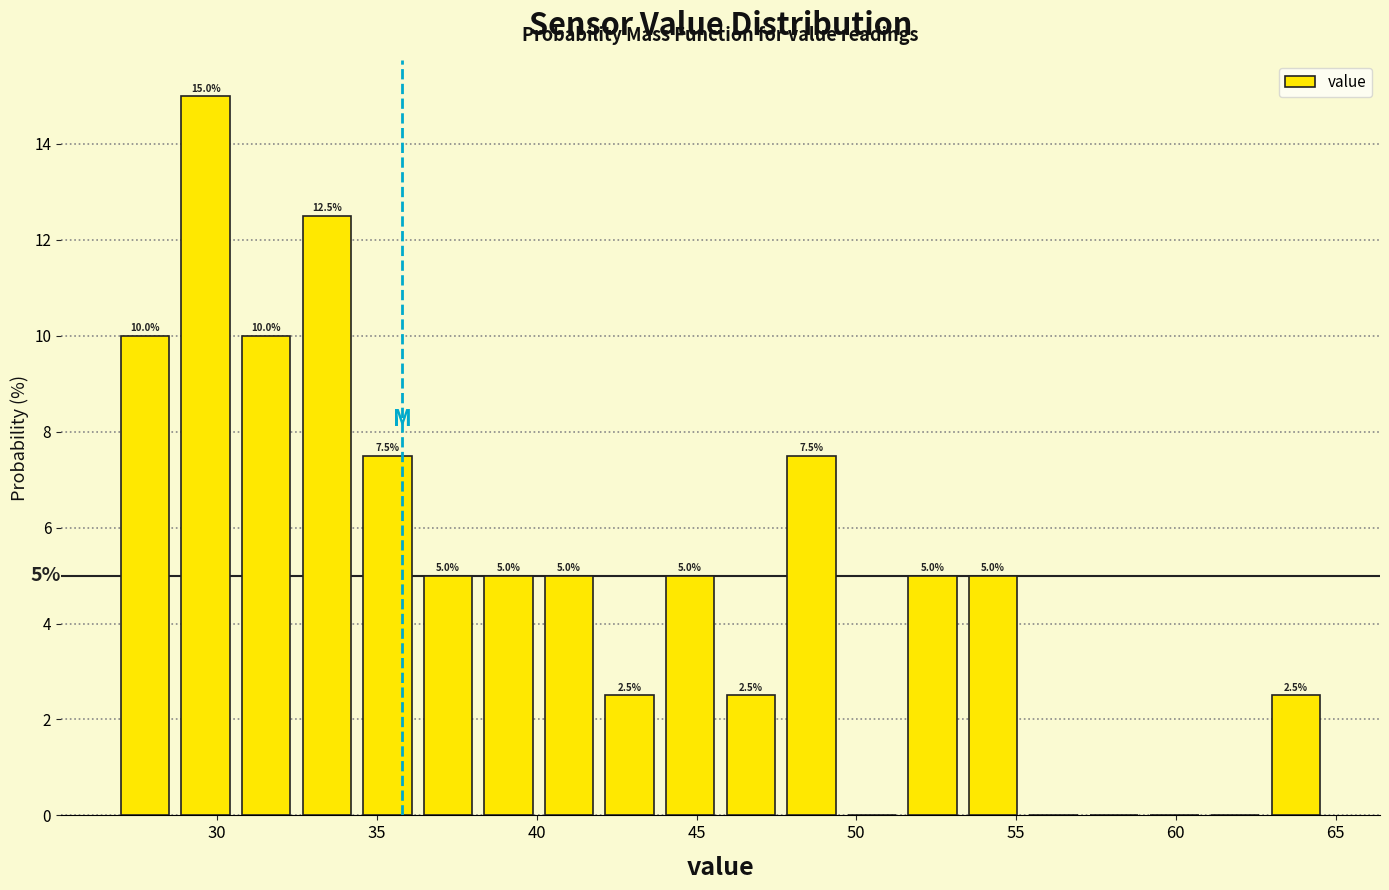

Read against the x-axis, roughly where is the centre of the tallest bar?

29.5